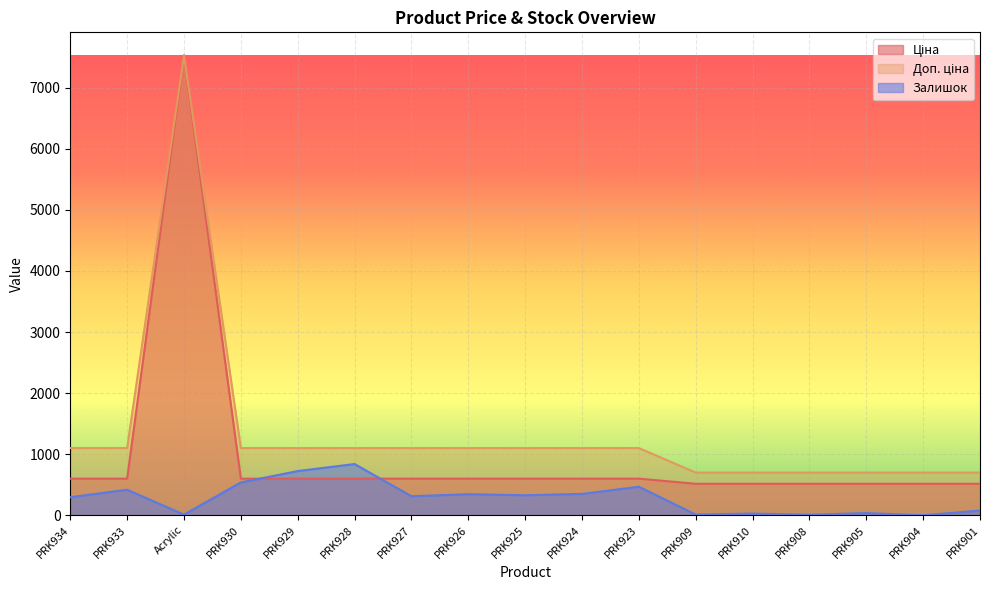

The value of Доп. ціна at PRK925 is 1668.6. True or false?

False